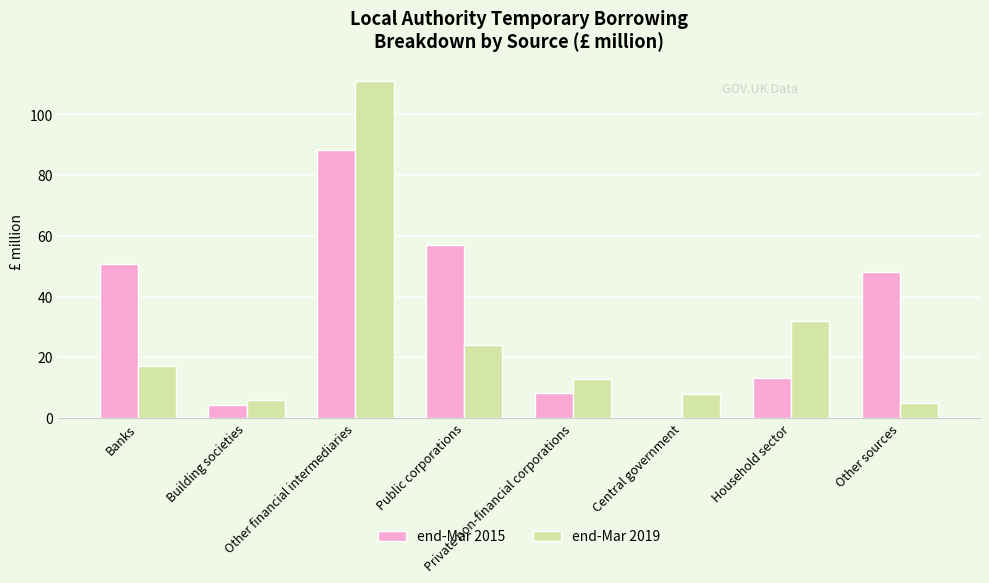

Which series has the largest total across all categories?

end-Mar 2015